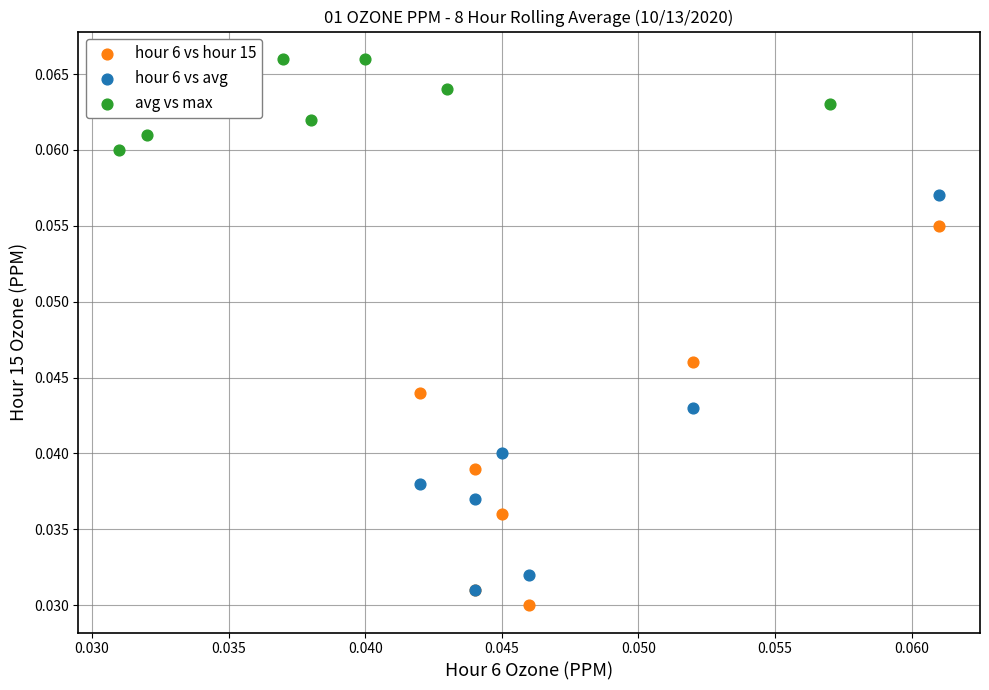

Which series reaches the minimum Y coordinate?

hour 6 vs hour 15